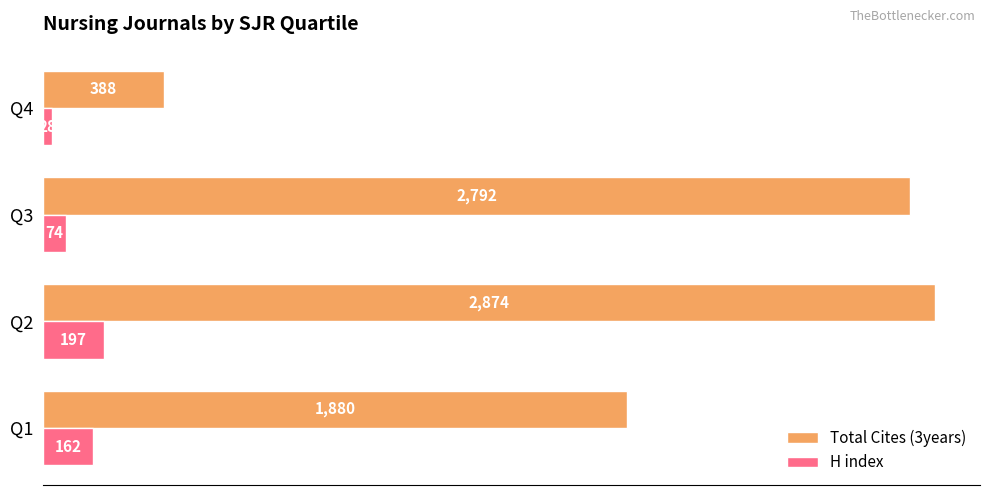

Which series has the largest total across all categories?

Total Cites (3years)